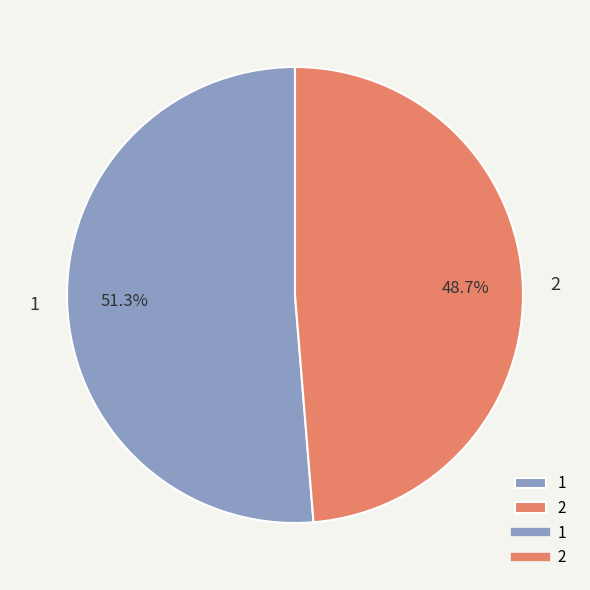

Which slice is the smallest?

2